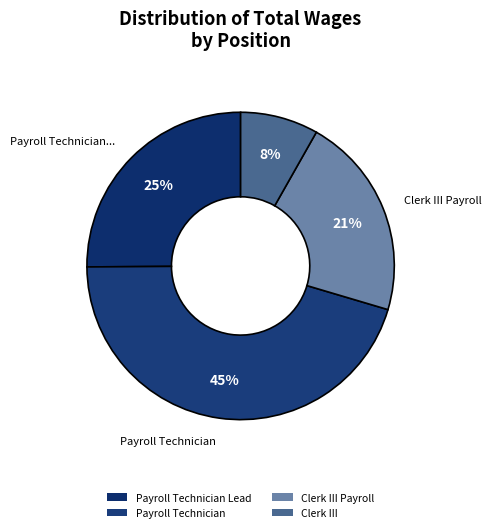

How many slices are in this pie chart?

4